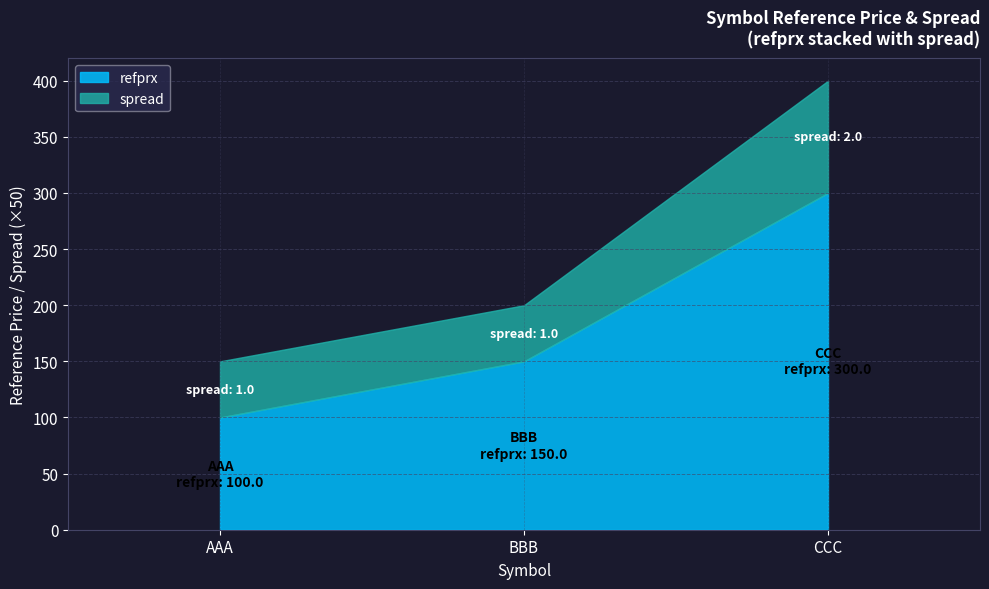

At how many categories does at least one series exceed 271?

1